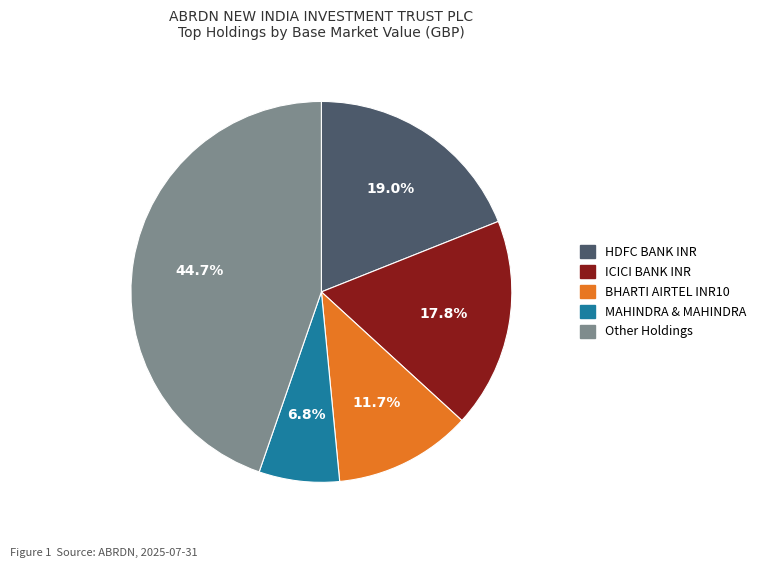

Count the number of slices in the pie.

5